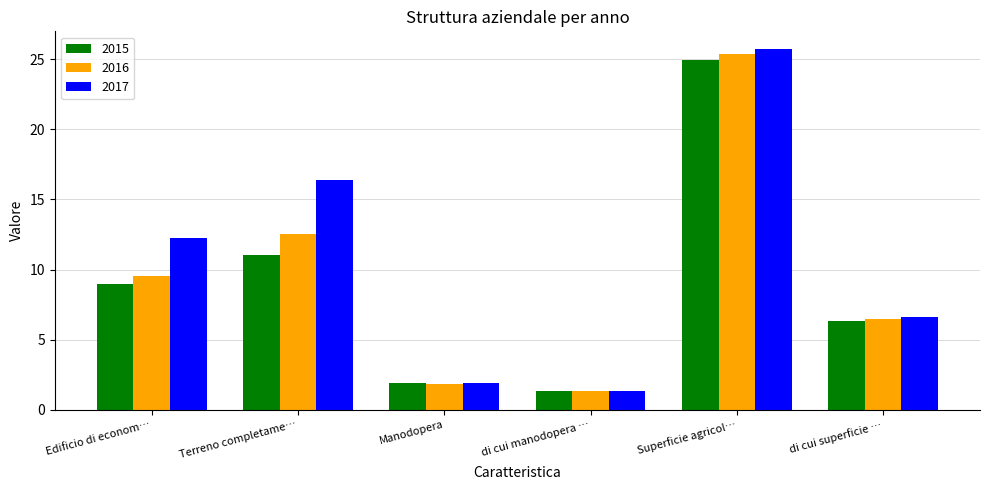

Is the value of 2015 at di cui superficie … greater than the value of 2017 at Terreno completame…?

No